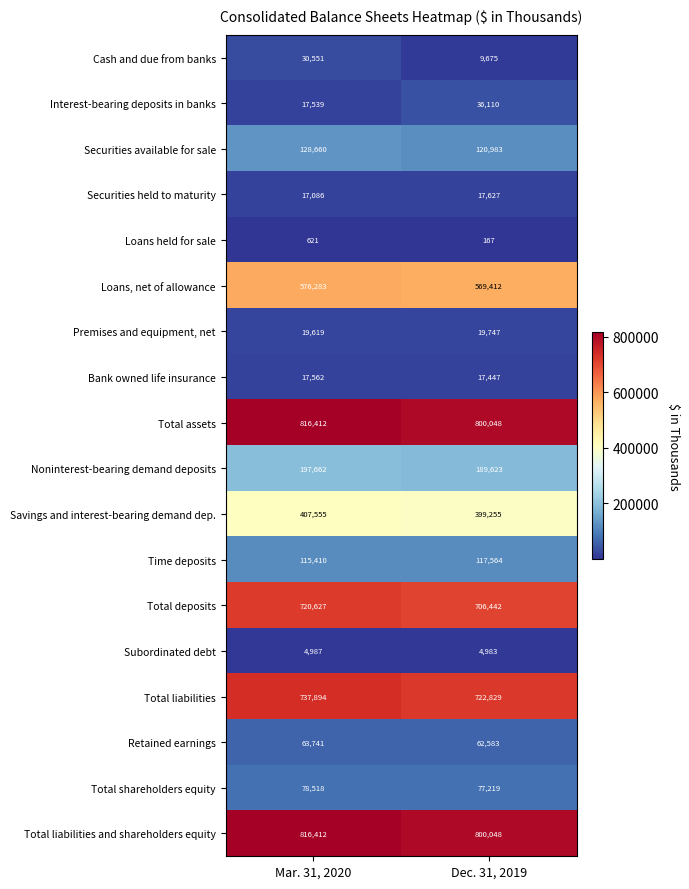

What is the maximum value shown in the chart?

816412